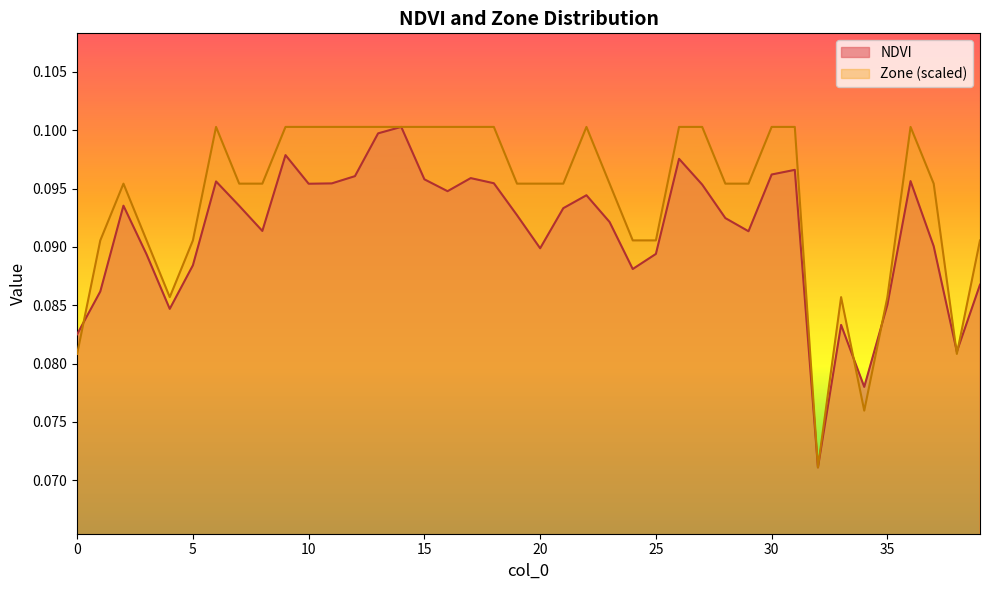

At how many categories does at least one series exceed 0?

40